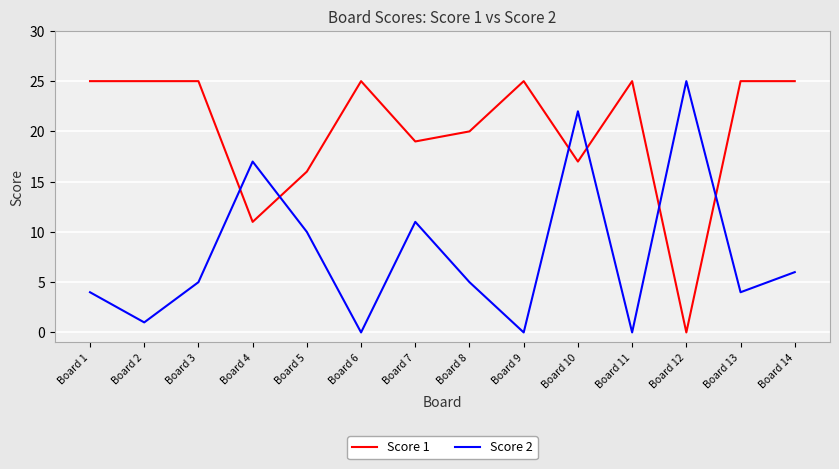

Is it true that Score 1 equals 0 at Board 12?

True